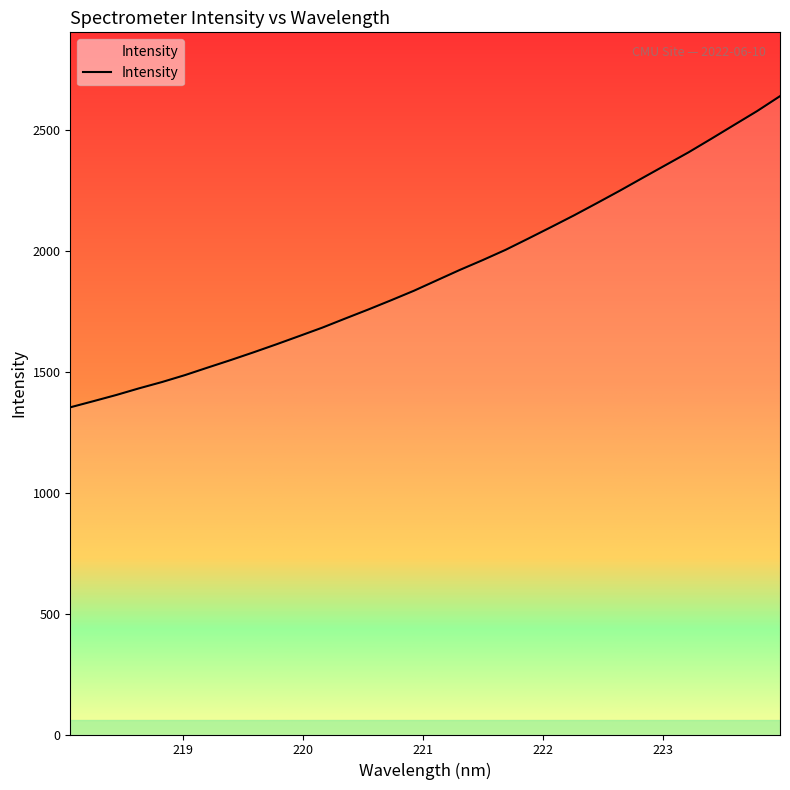

What is the difference between the maximum and minimum values?

1286.2